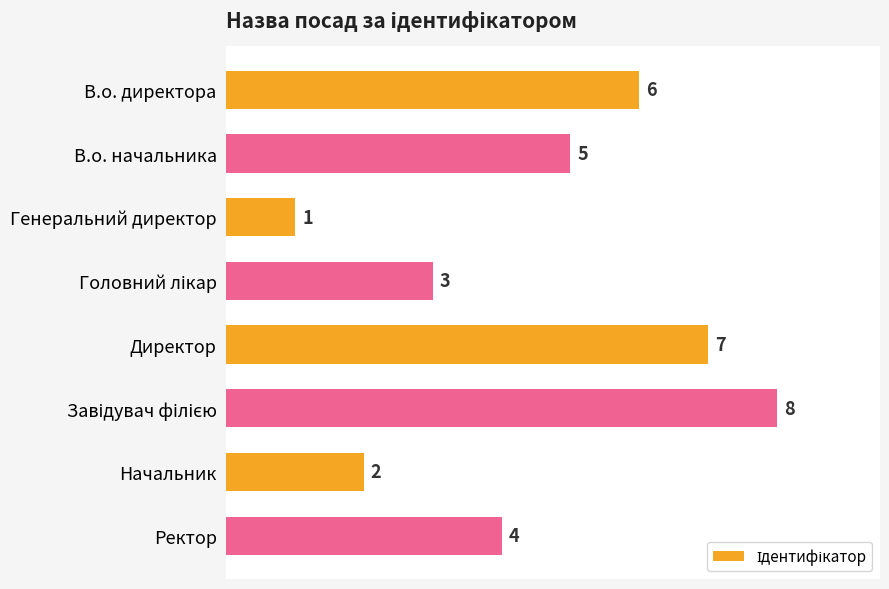

What is the difference between the second highest and second lowest values?

5